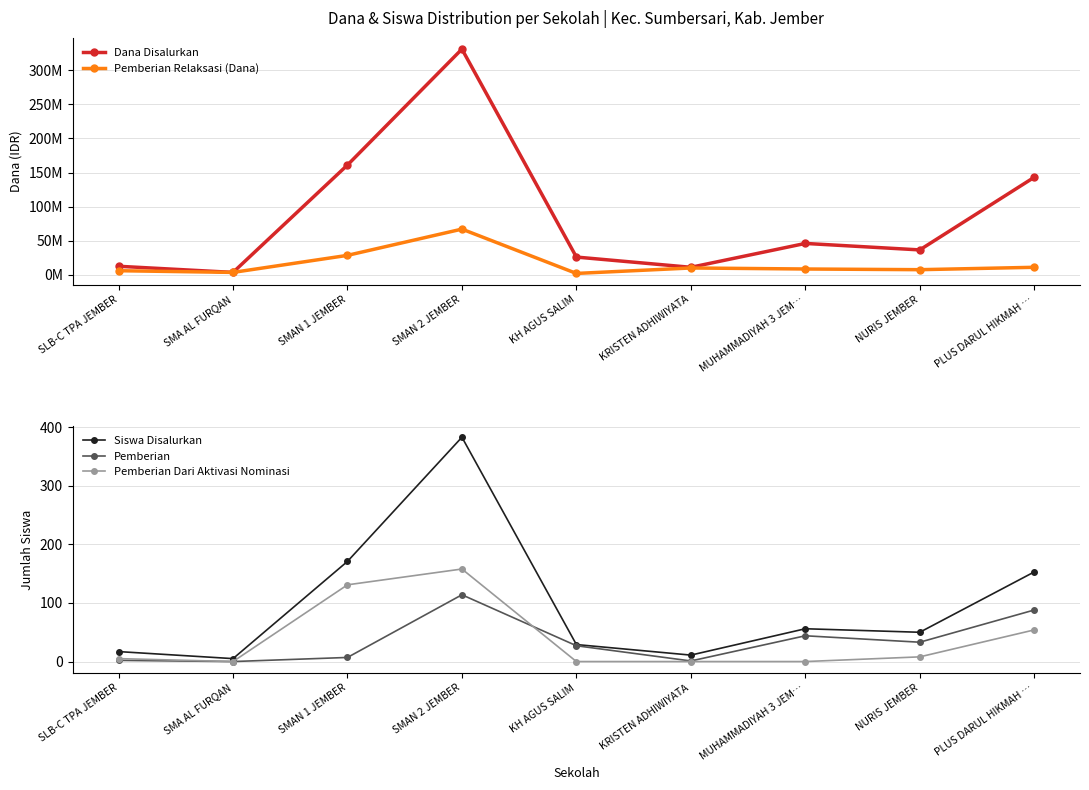

What is the maximum value shown in the chart?

331000000